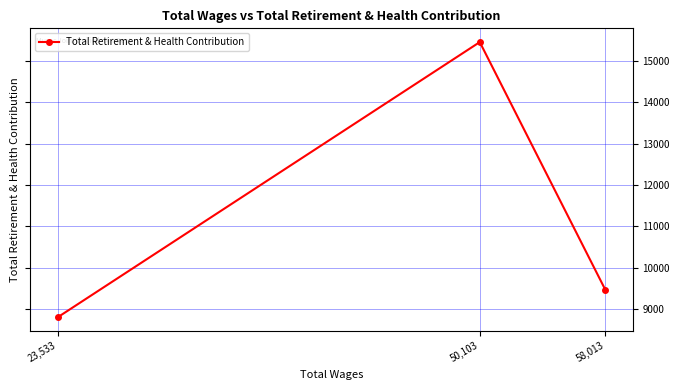

What is the maximum value shown in the chart?

15446